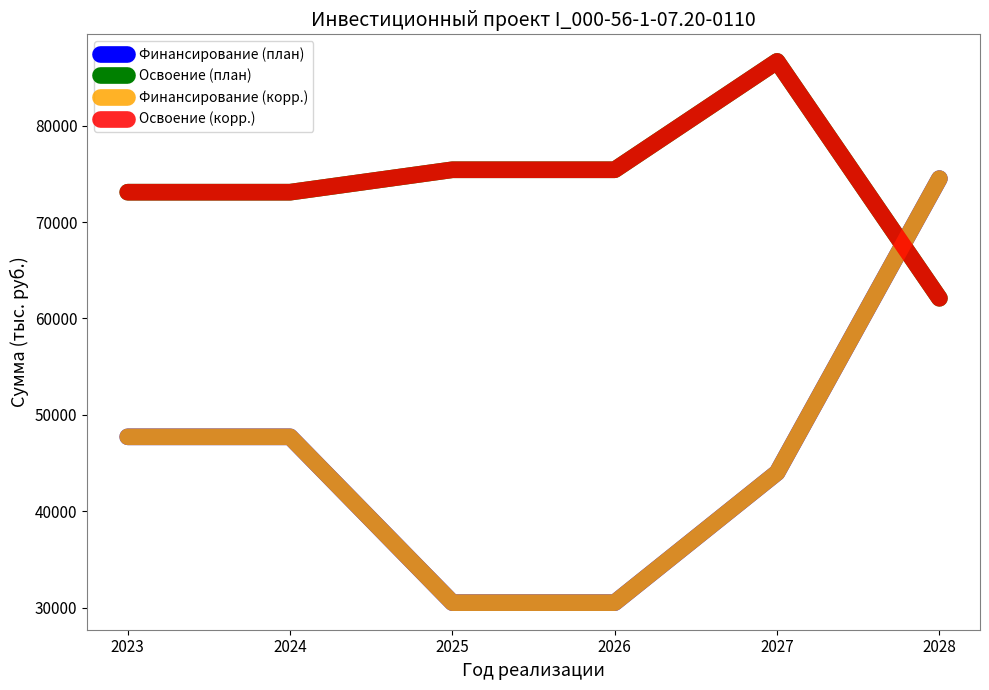

Which series has the largest range (max minus min)?

Финансирование (план)